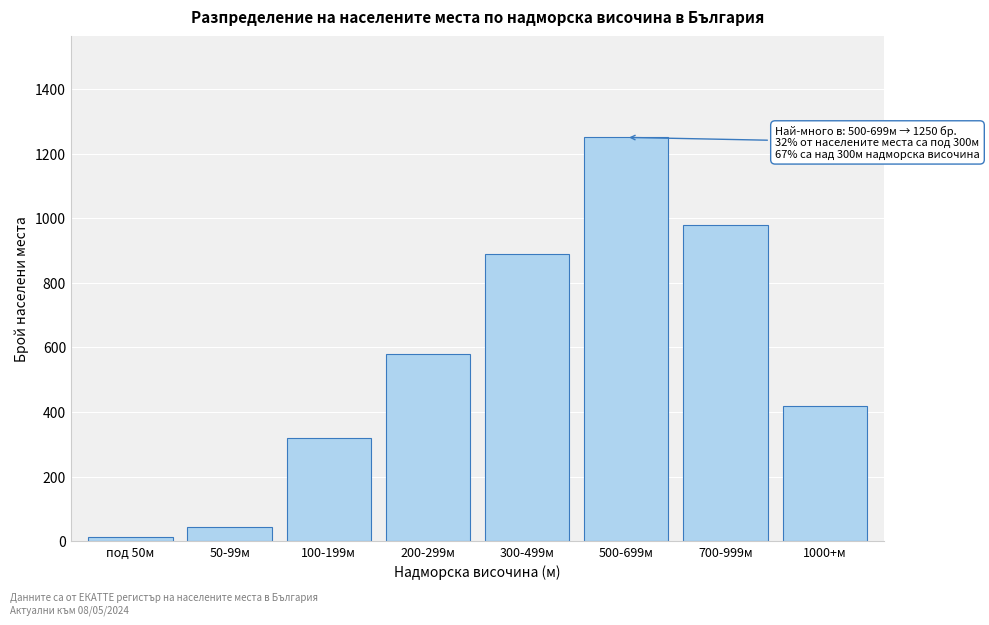

Reading left to right, extract all data points from this chart.

12	45	320	580	890	1250	980	420